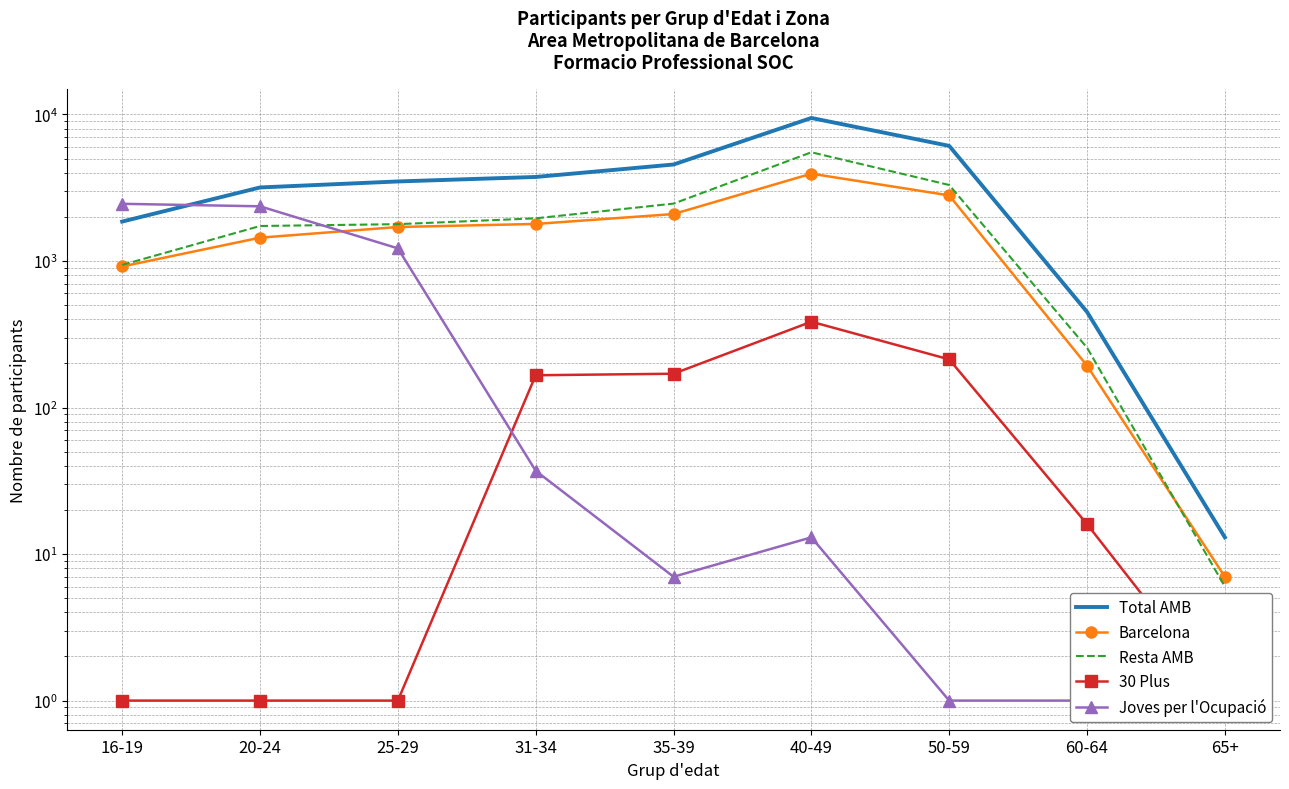

What is the average value of the Resta AMB series?

1994